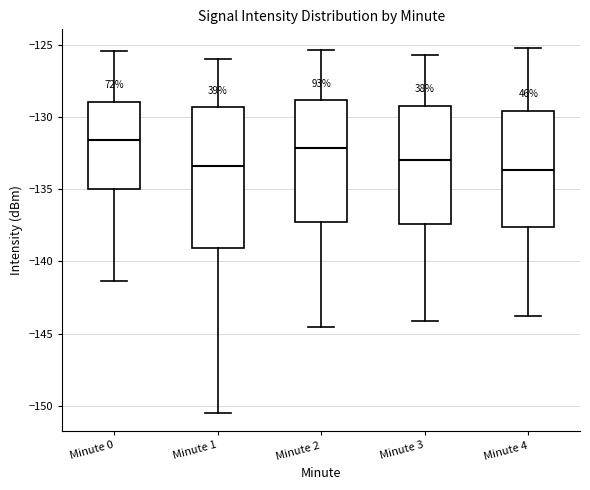

Where does the median line of the box for Minute 2 sit on the y-axis? The values are not printed on the chart, so give them approximately, as read against the axis.

-132.0